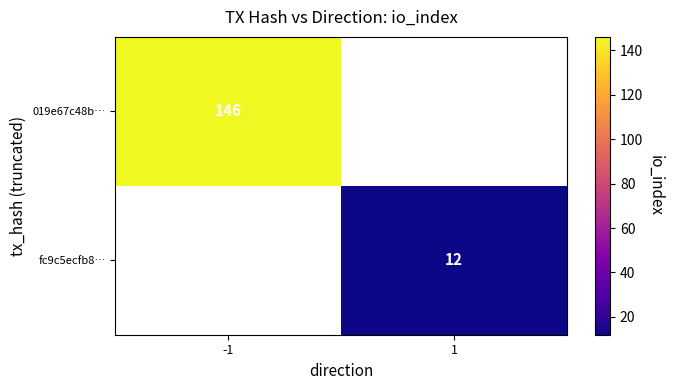

The value of fc9c5ecfb8… at 1 is 12. True or false?

True